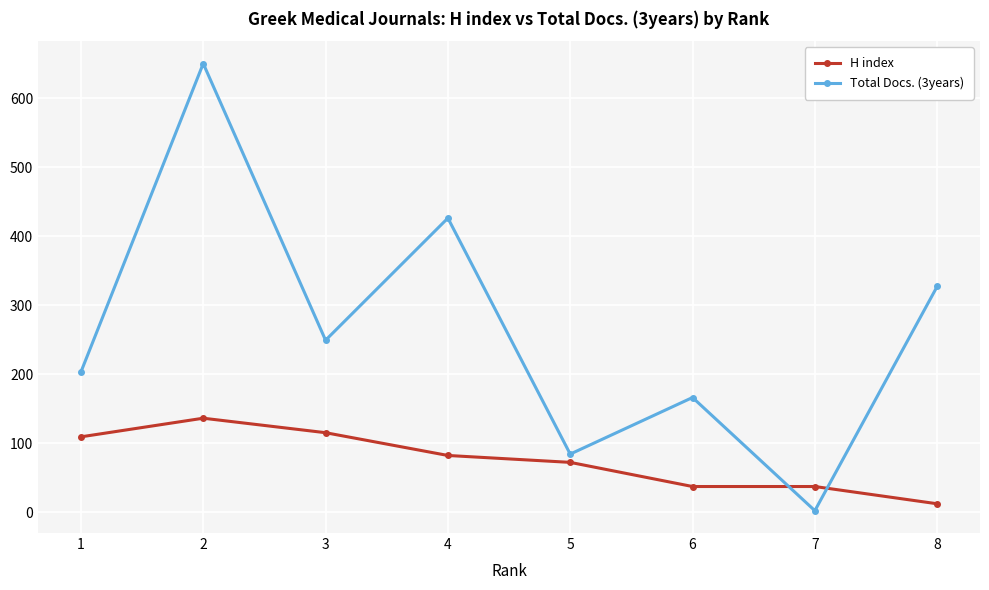

Which series has the widest spread of values?

Total Docs. (3years)